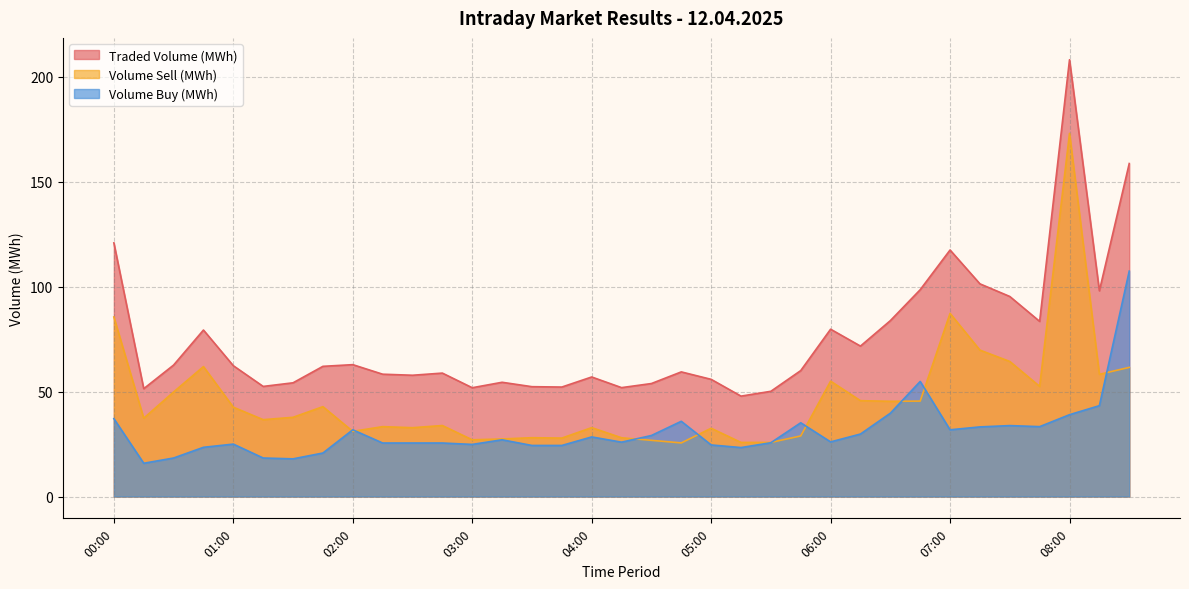

What position from the left is 00:45?

4